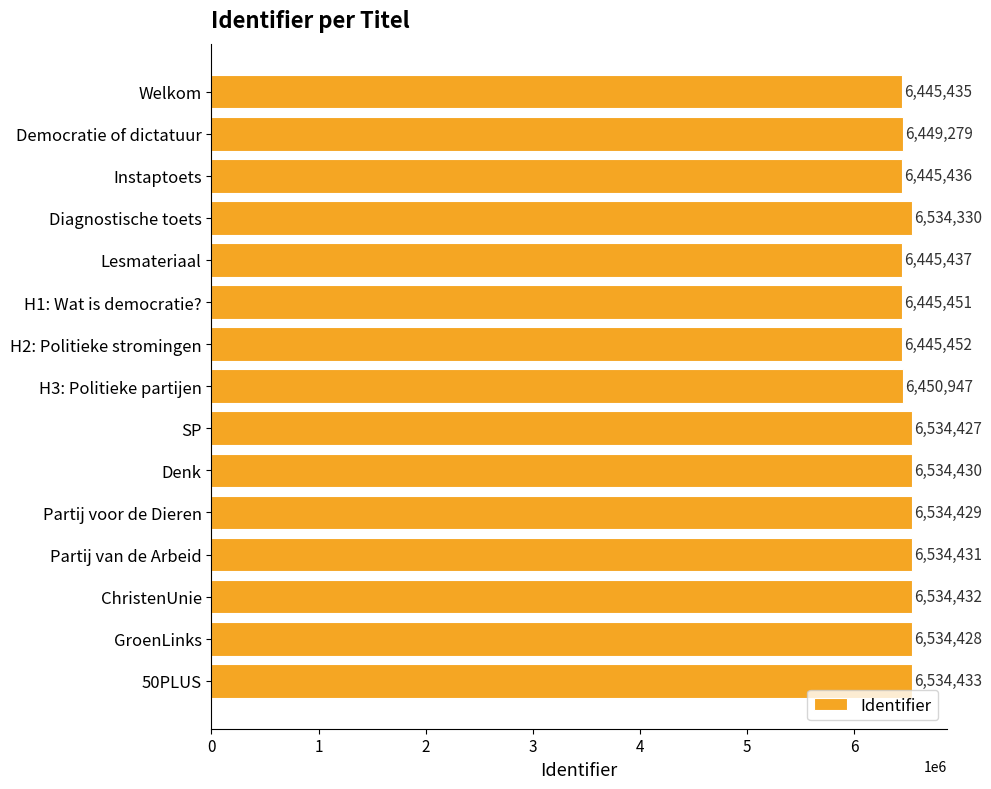

What is the ratio of the value at SP to the value at ChristenUnie?

1.0